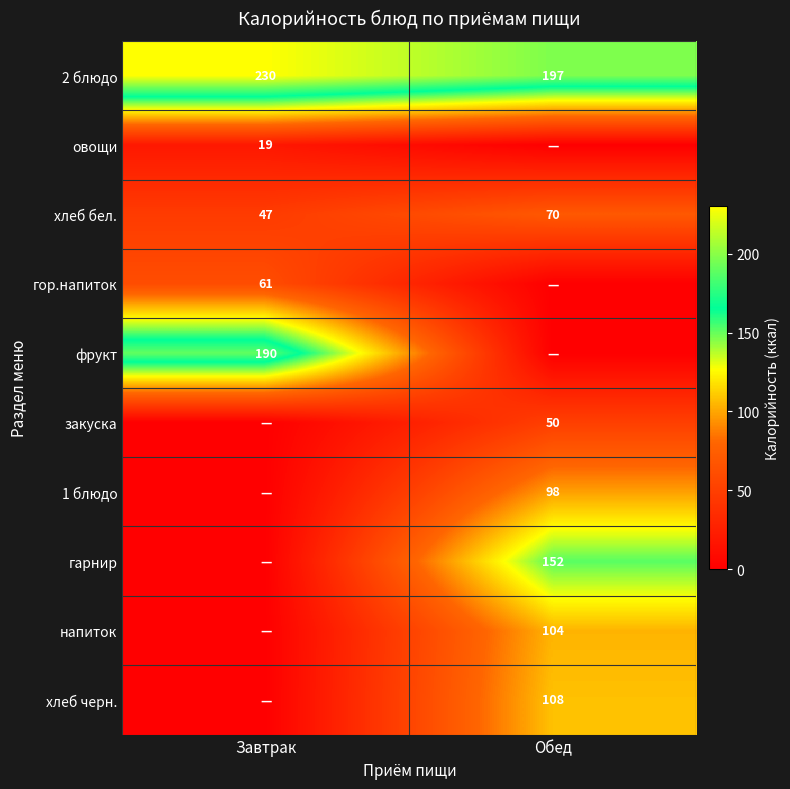

What is the maximum value for 2 блюдо?

230